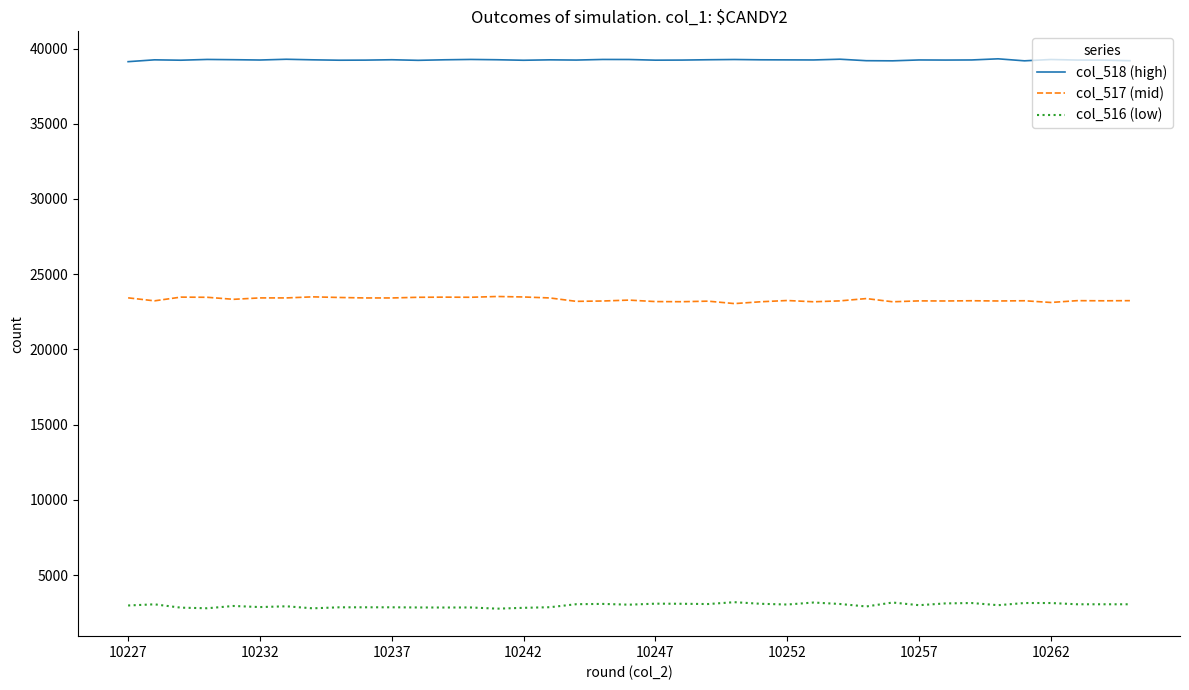

True or false: col_518 (high) and col_516 (low) intersect in this chart.

False